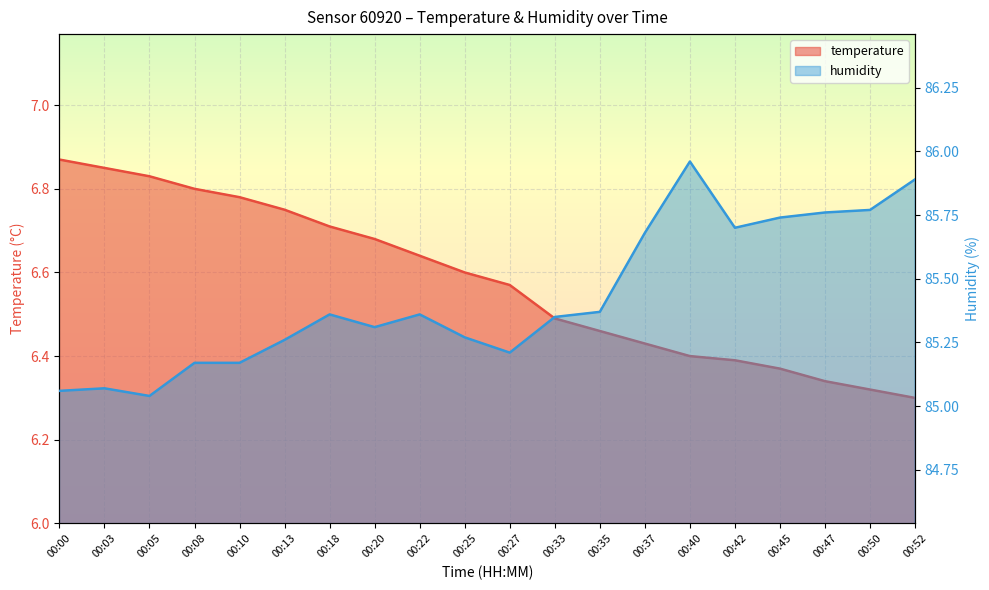

What value does the humidity series have at 00:35?

85.4